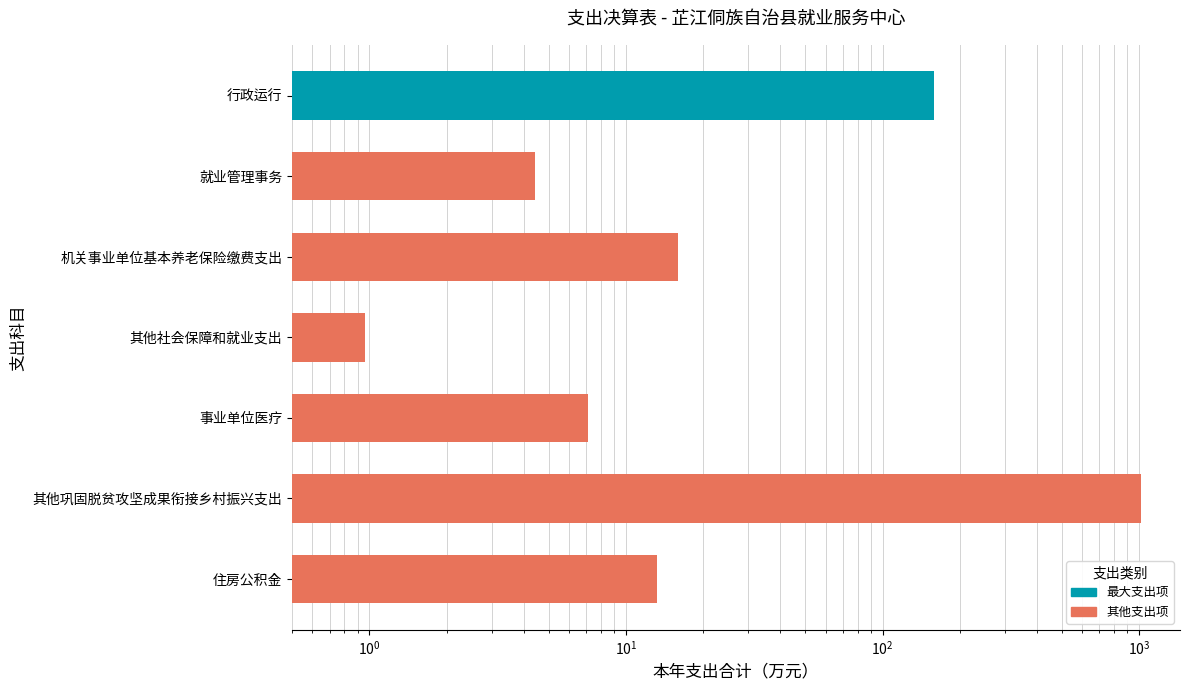

How many data points are less than 13?

3